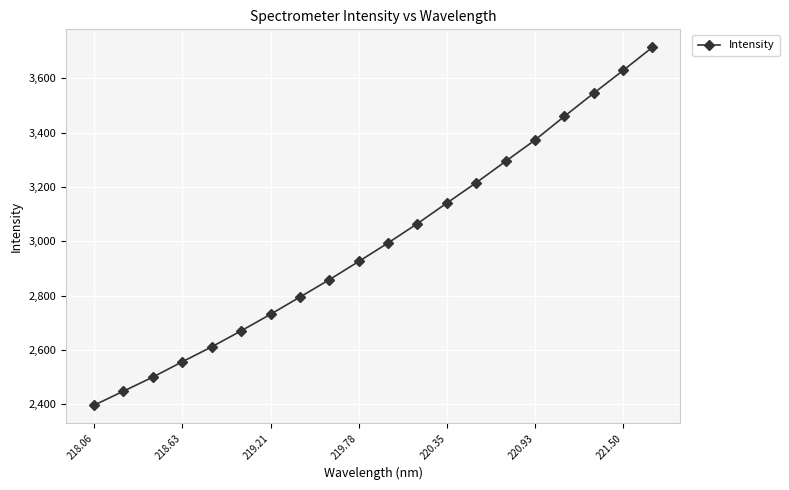

True or false: the data has more than 1 interior local peaks.

False